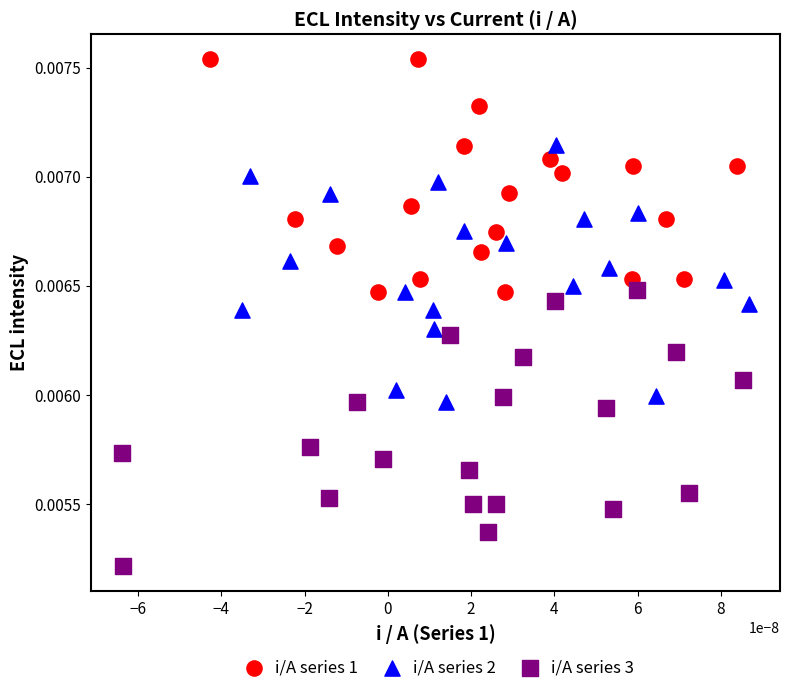

Which series contains the highest Y value?

i/A series 1